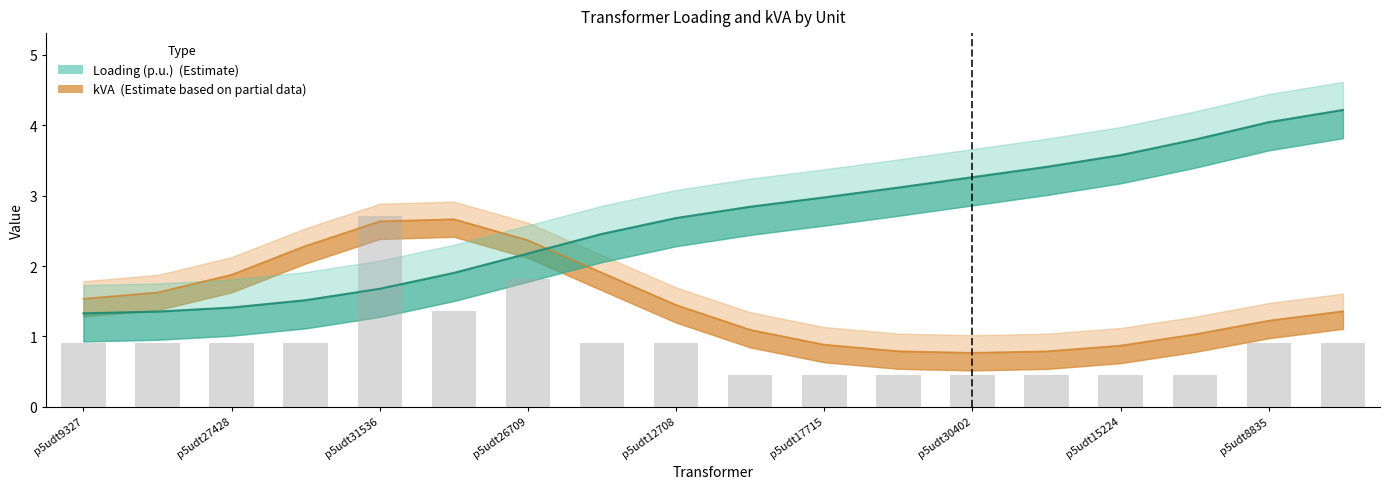

True or false: Loading (p.u.) has a value of 2.7 at p5udt12708.

True